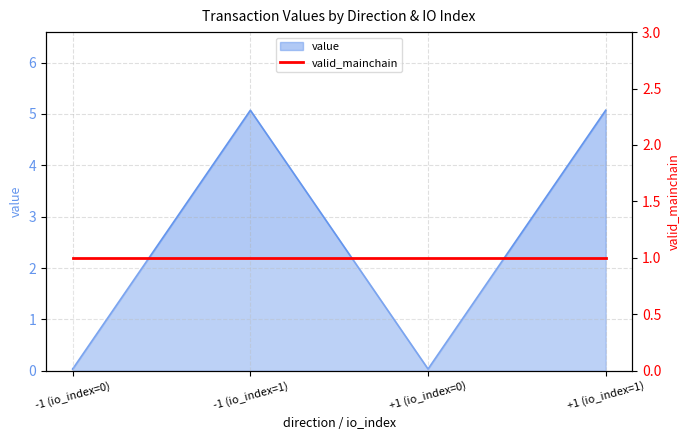

Does the chart have visible grid lines?

Yes